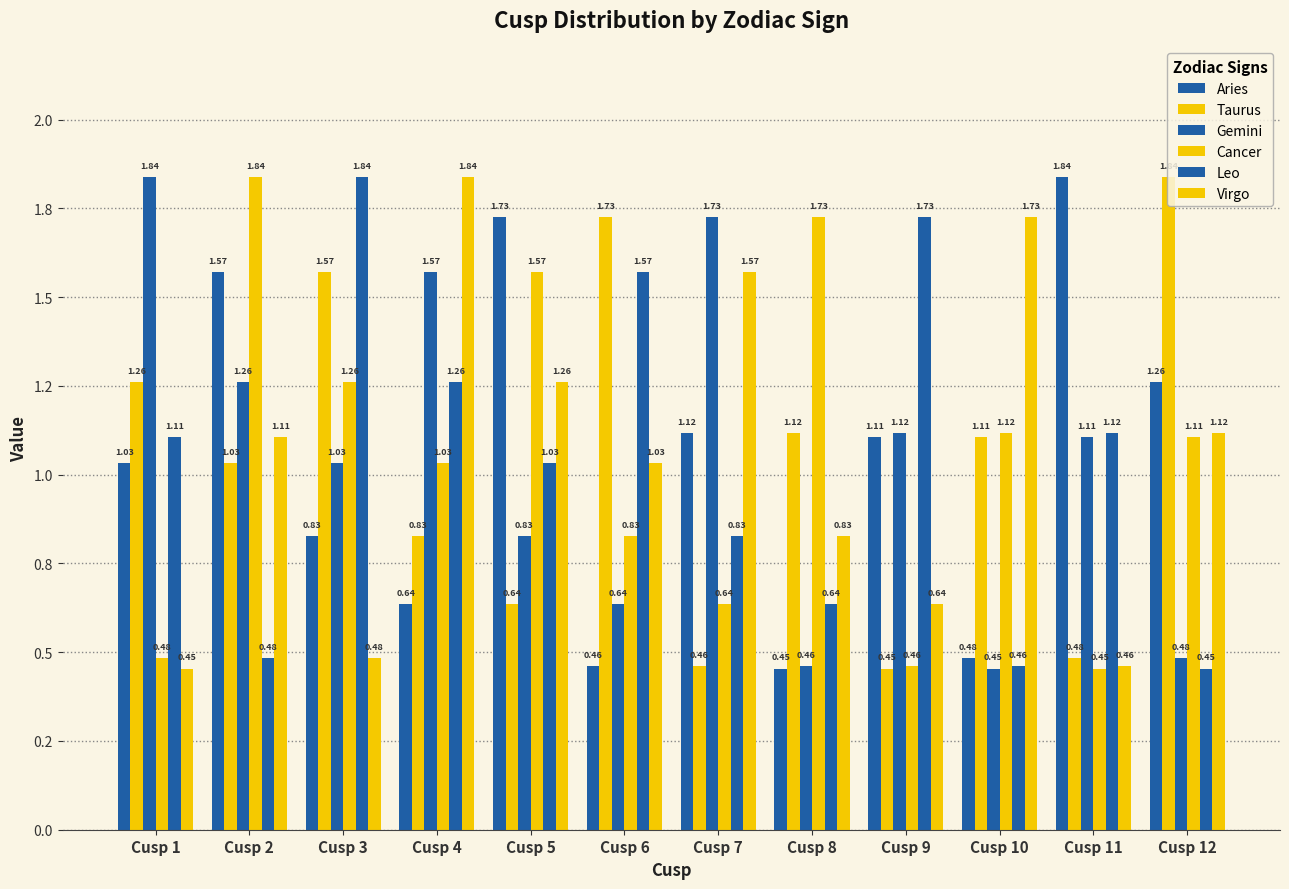

At Cusp 4, list the series in order from largest to smallest.

Virgo, Gemini, Leo, Cancer, Taurus, Aries